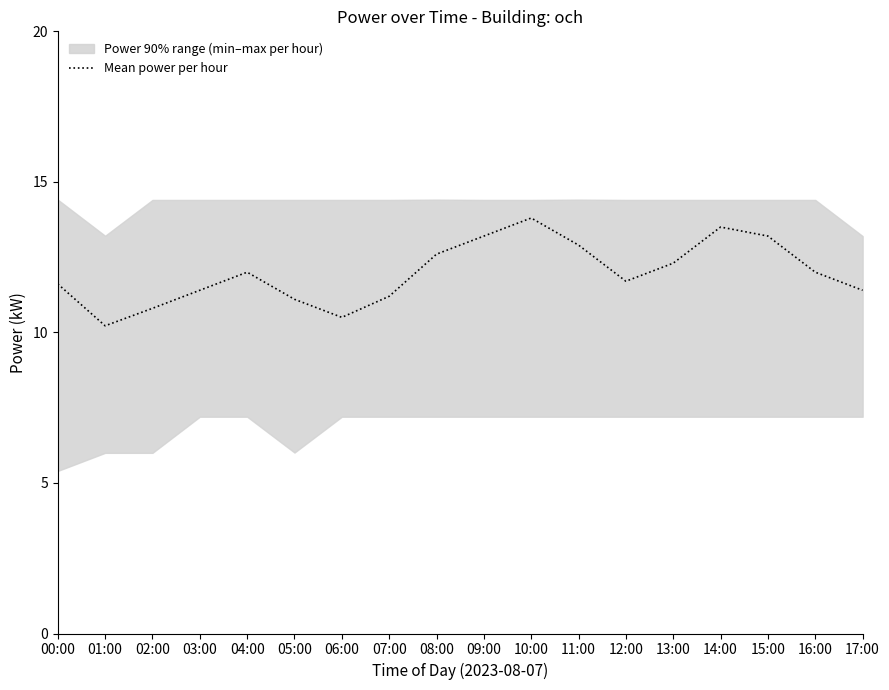

Reading left to right, list all the values displayed in this chart.

11.6	10.2	10.8	11.4	12.0	11.1	10.5	11.2	12.6	13.2	13.8	12.9	11.7	12.3	13.5	13.2	12.0	11.4